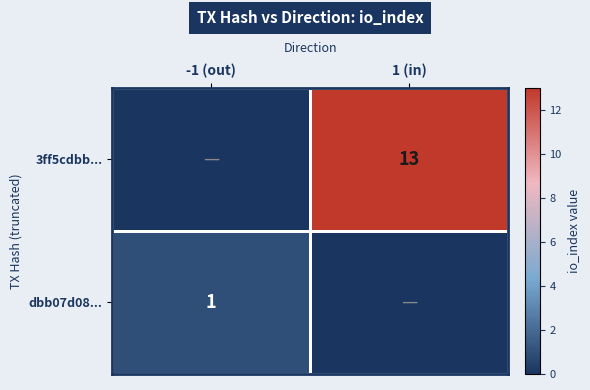

The dbb07d08... series shows 1 at -1 (out). True or false?

True